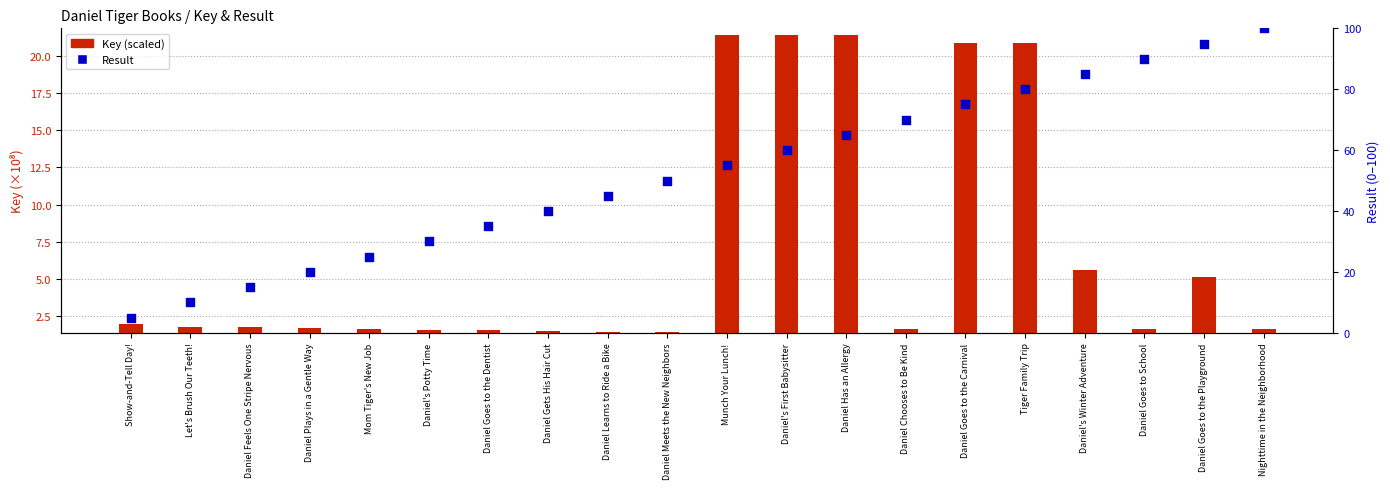

What is the total value across all series at Daniel Learns to Ride a Bike?

46.4